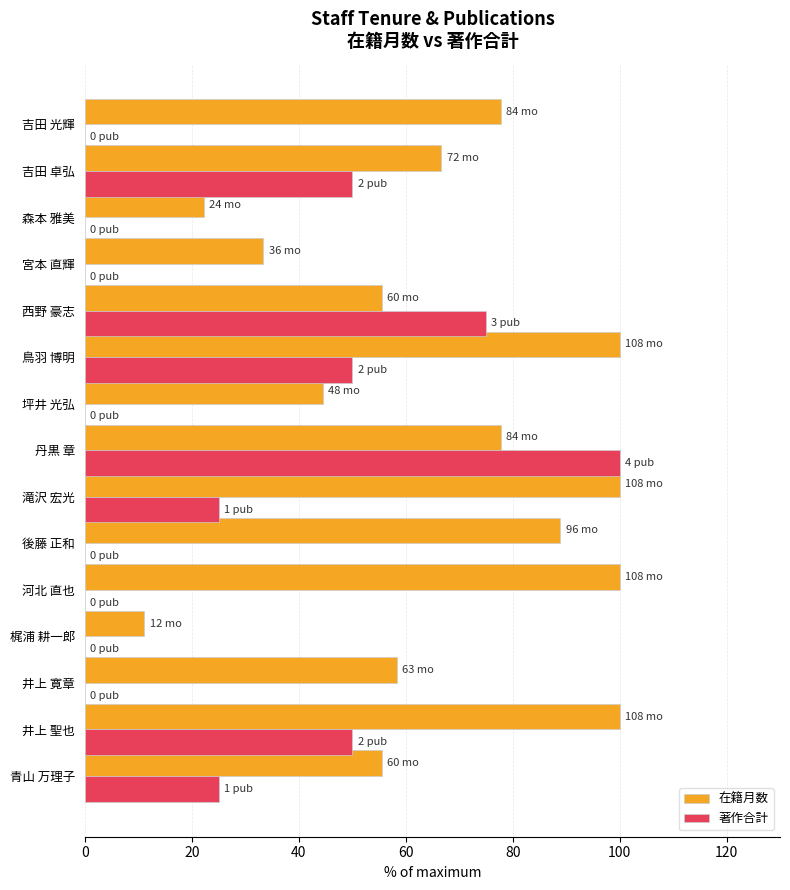

How many distinct data groups are displayed?

2